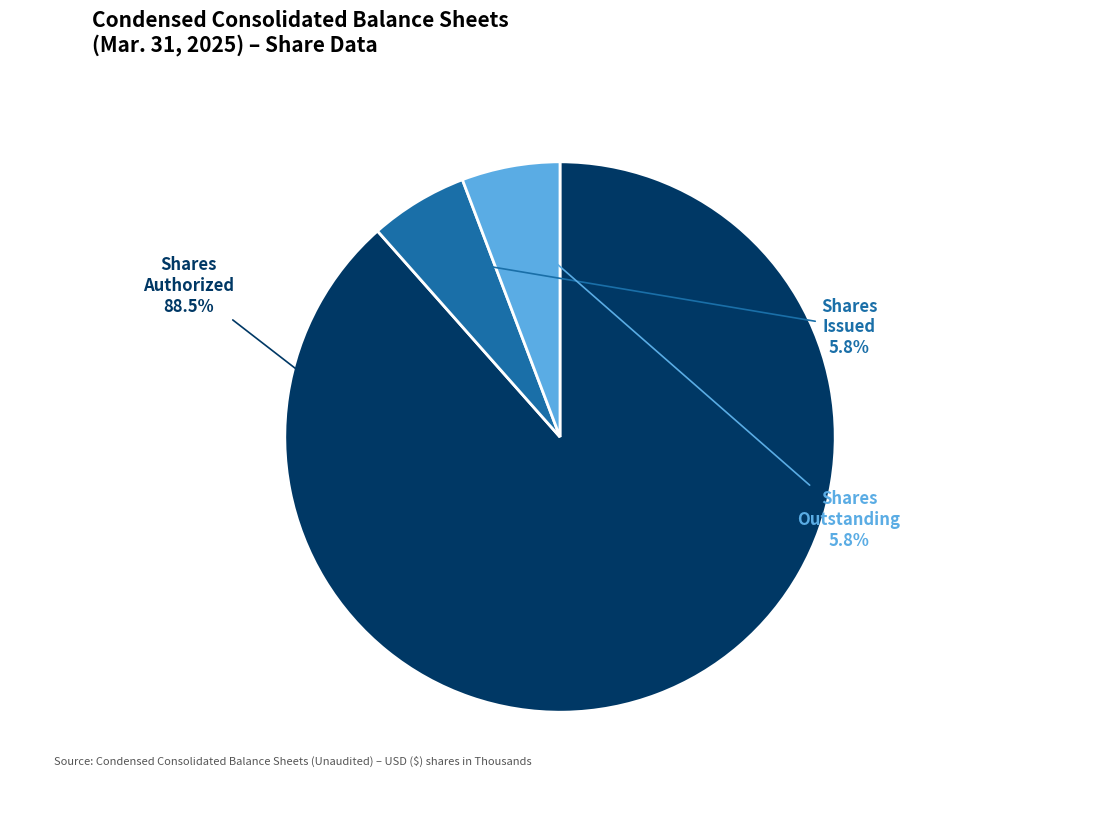

To the nearest percent, what is the difference between the largest and smallest slice percentages?

83%